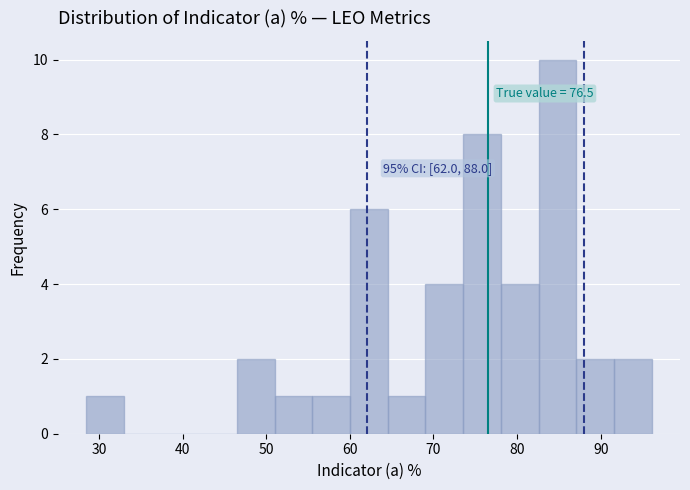

Which range on the x-axis has the tallest bar?

83 to 87